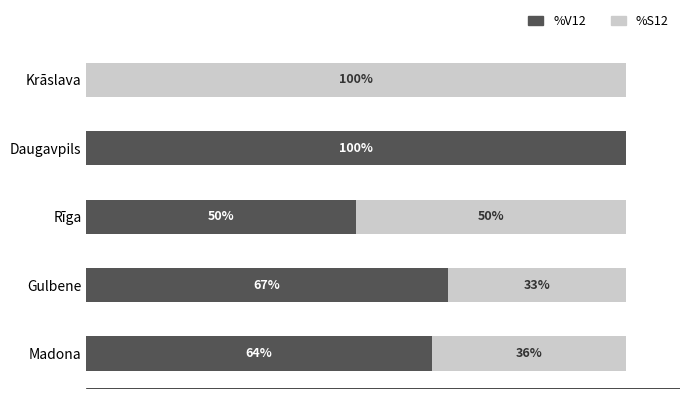

At which label is %V12 closest to 50?

Rīga